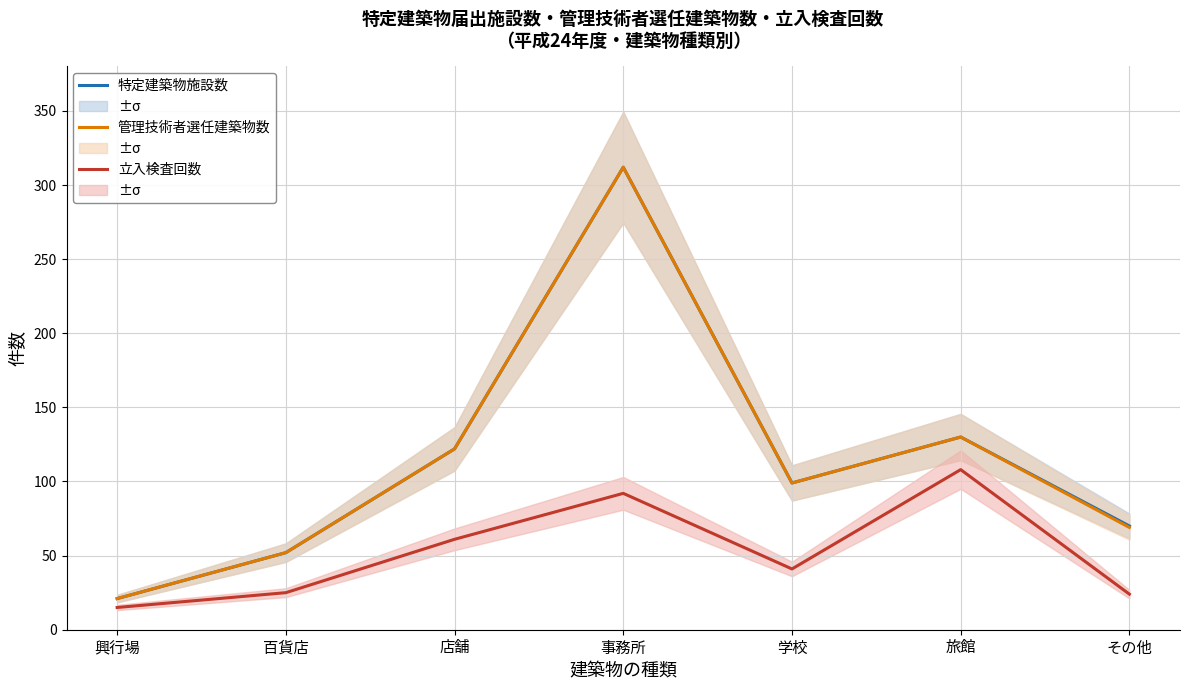

What is the label of the 4th point from the left?

事務所